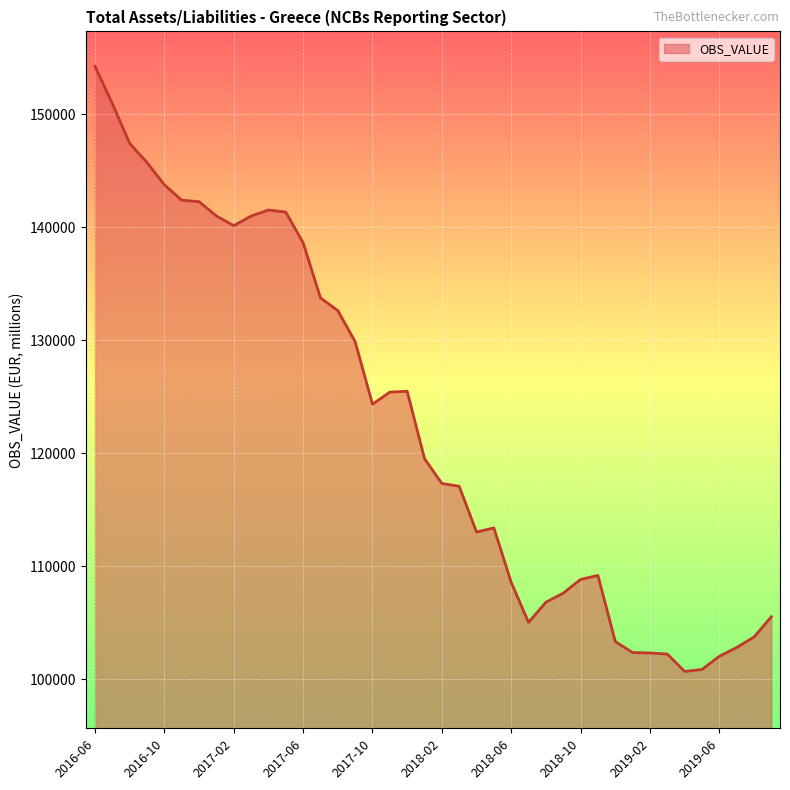

What is the greatest value displayed?

154248.2